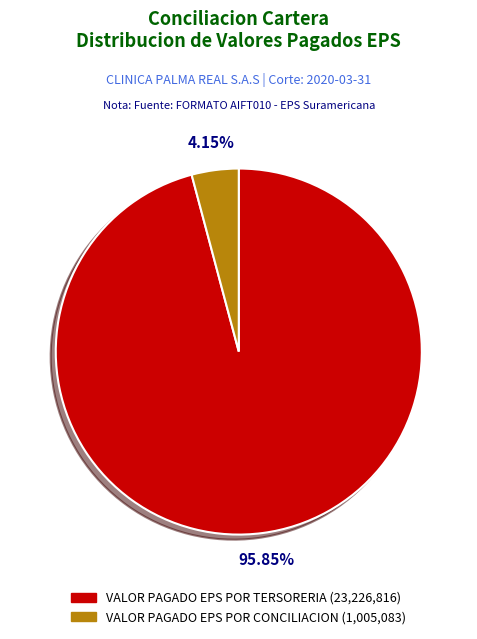

Do VALOR PAGADO EPS POR CONCILIACION and VALOR PAGADO EPS POR TERSORERIA together represent more than half of the pie?

Yes